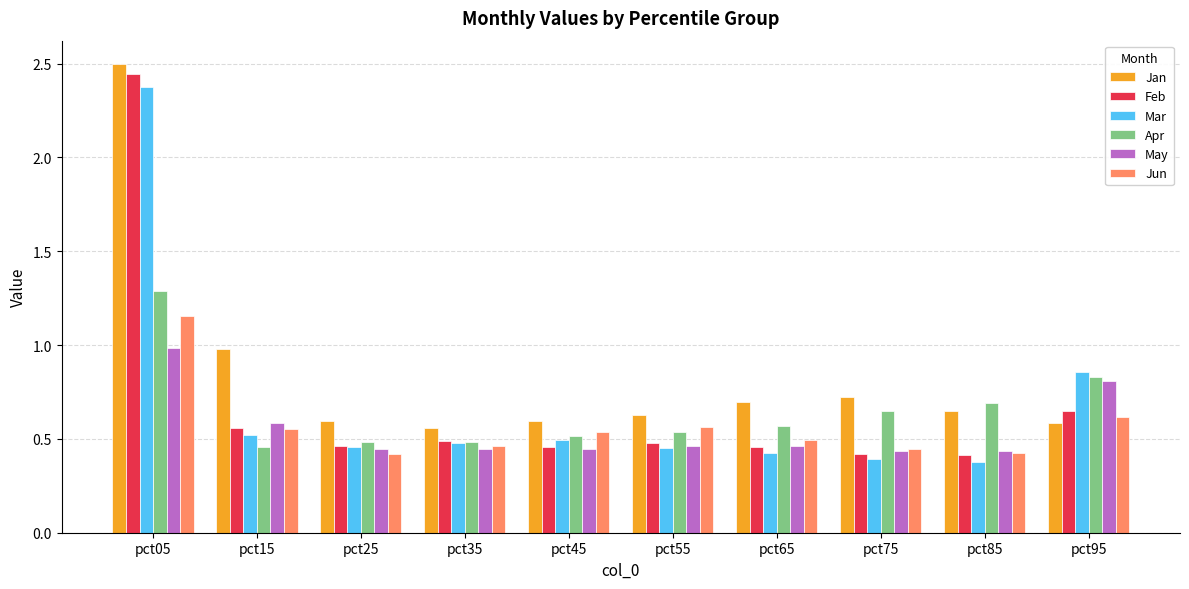

Which category has the highest value across all series?

pct05